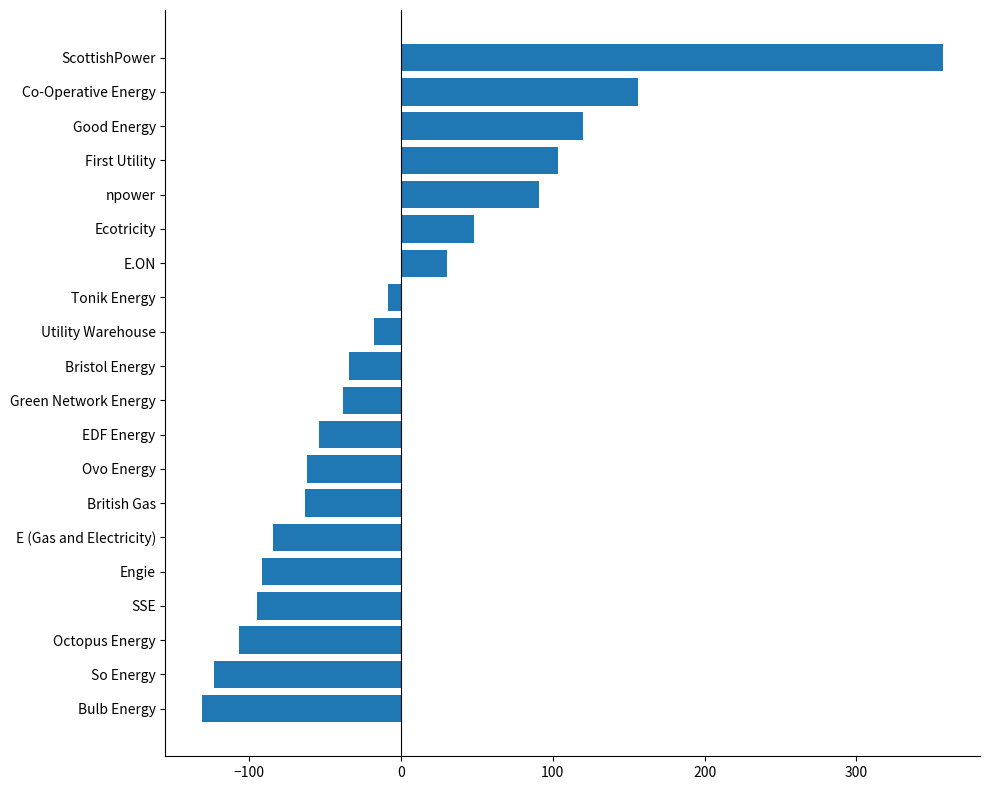

How many data points are above -33?

9